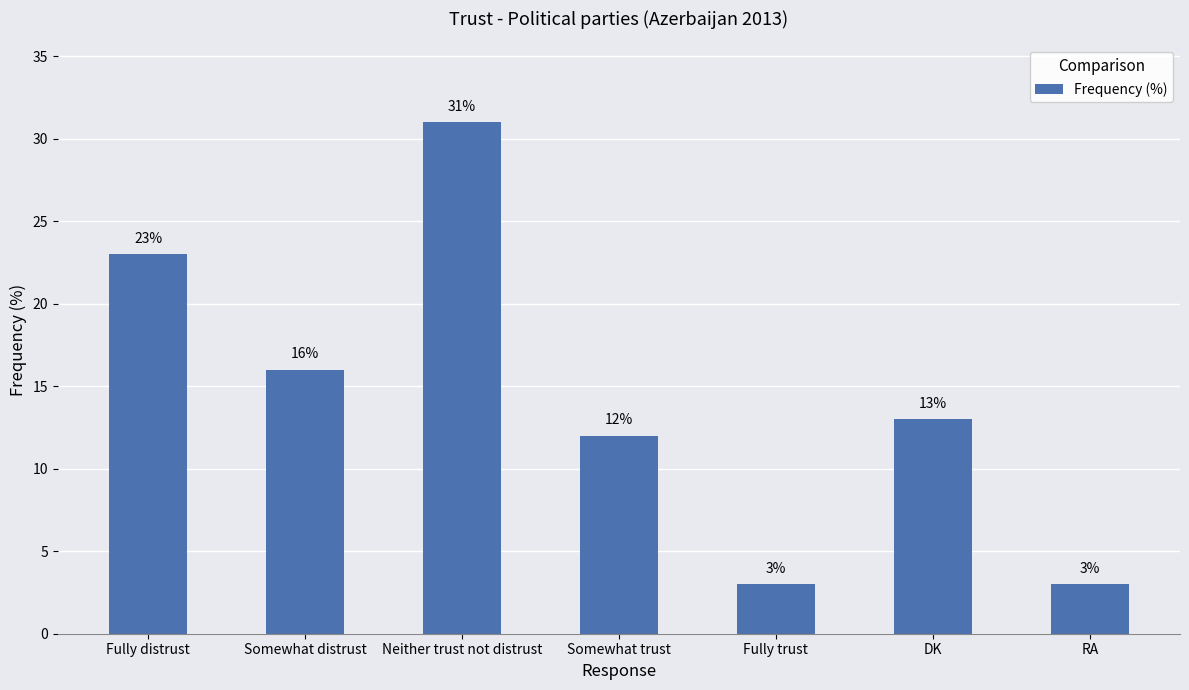

At which category does the chart reach its peak across all series?

Neither trust not distrust